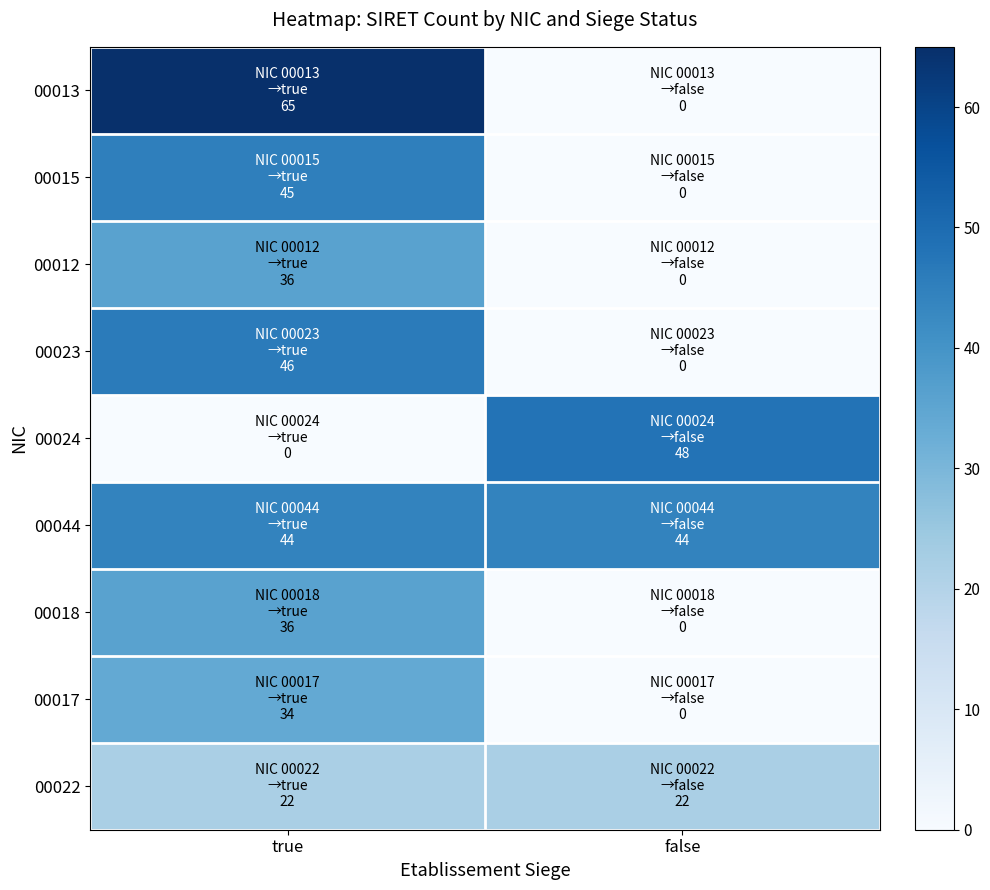

At which category is the sum across all series the highest?

true